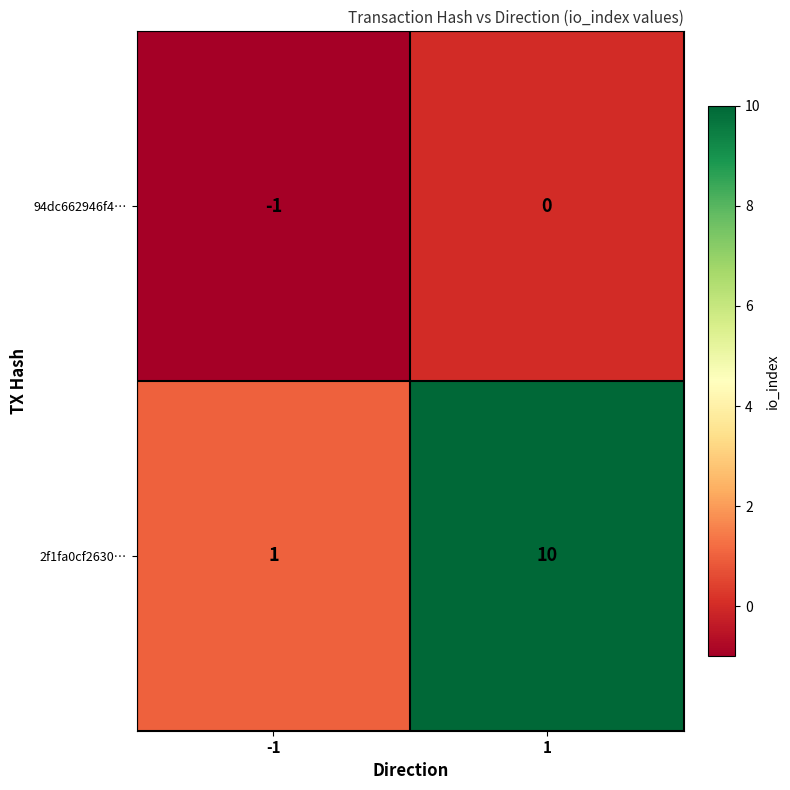

Which series has the largest total across all categories?

2f1fa0cf2630…